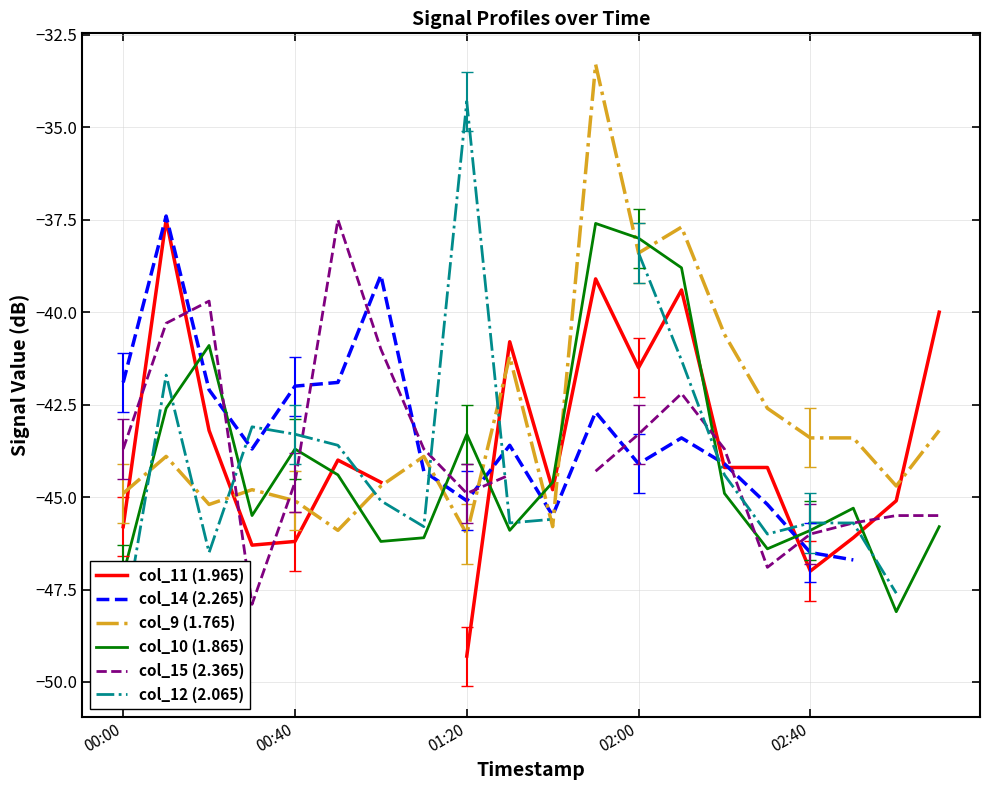

True or false: col_9 (1.765) has a value of -46.0 at 01:20.

True